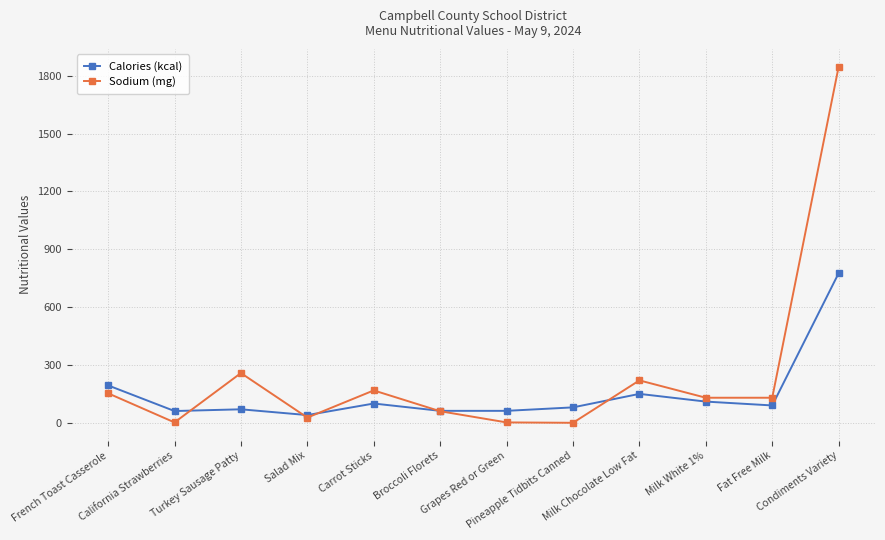

Between which two adjacent categories do Calories (kcal) and Sodium (mg) first intersect?

California Strawberries and Turkey Sausage Patty